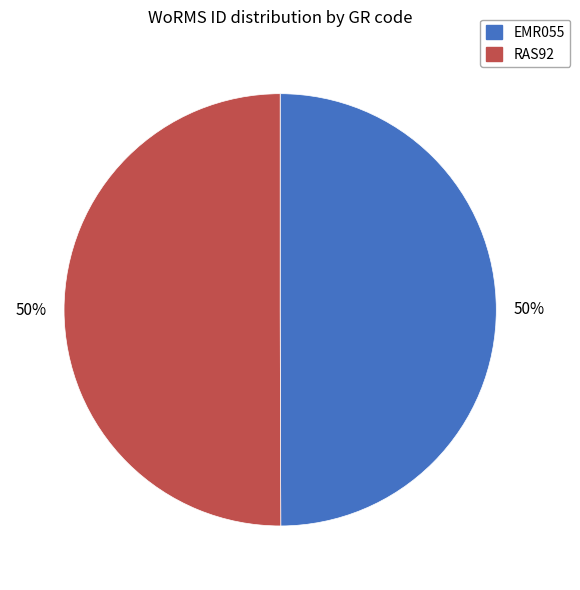

To the nearest percent, what is the average slice percentage?

50%